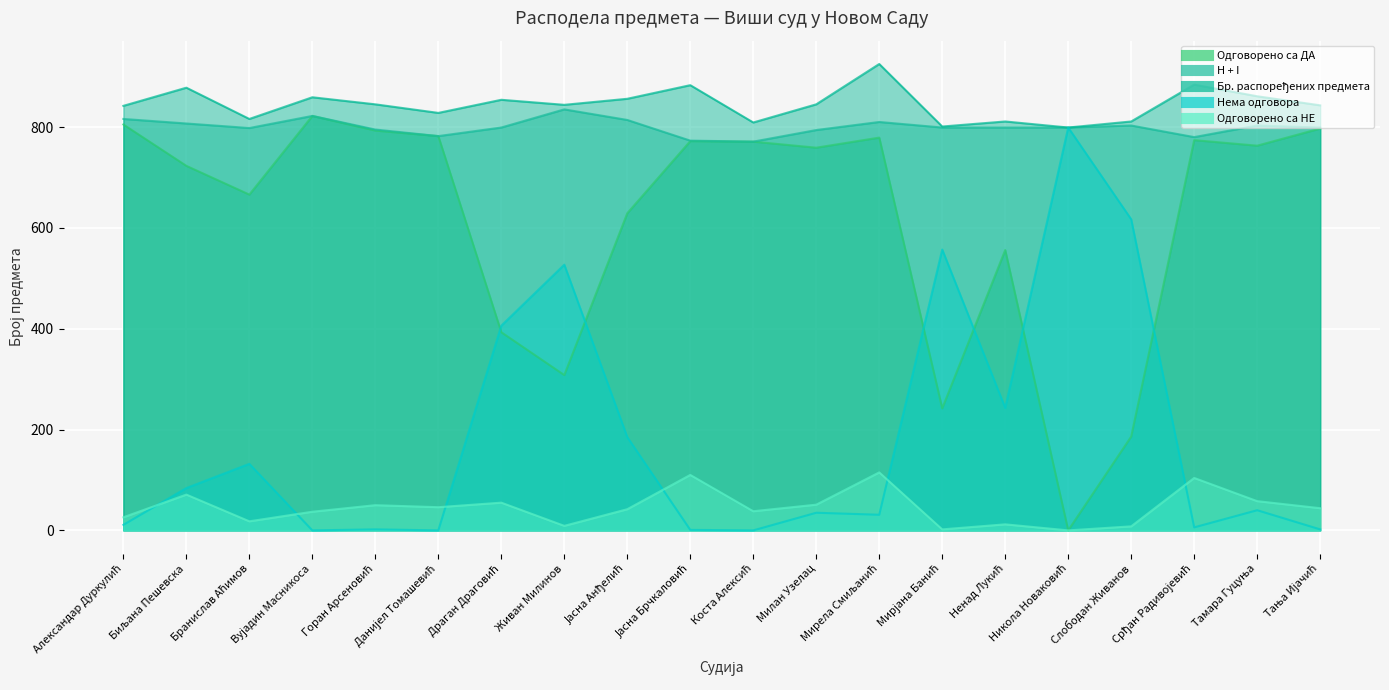

True or false: Одговорено са НЕ and H + I cross at least once.

False